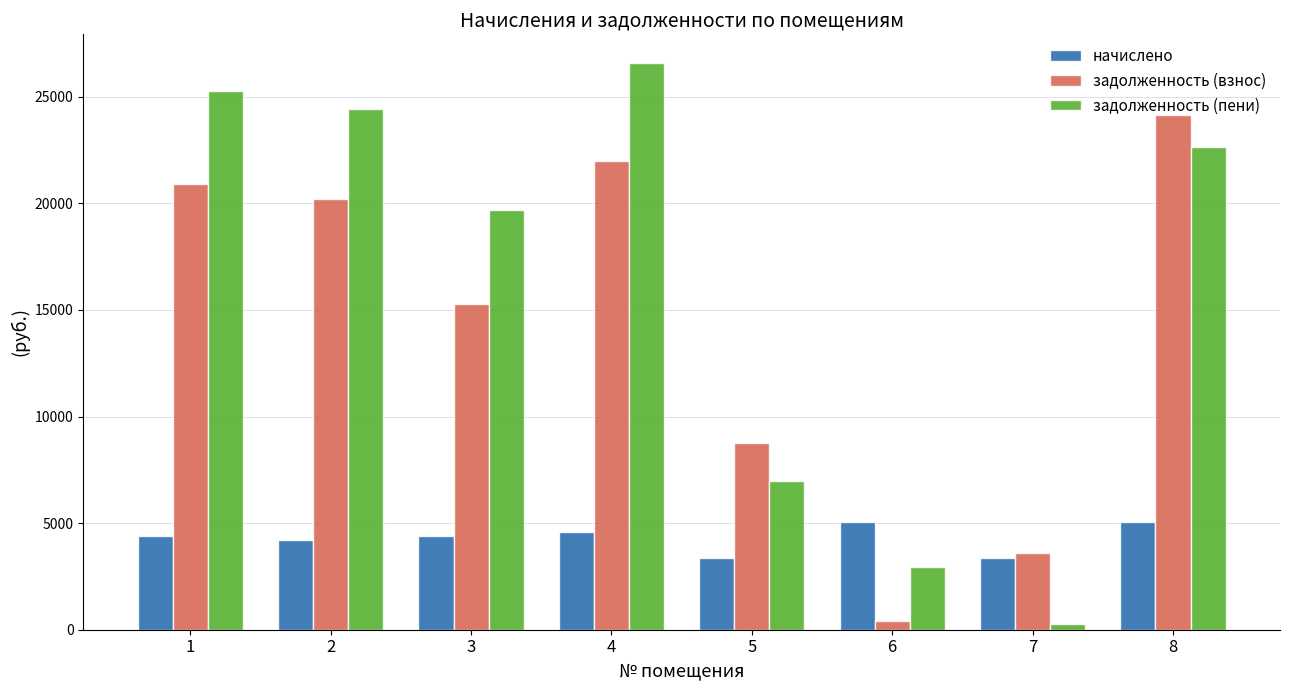

What is the value of the задолженность (пени) bar at the 2nd from the left?

24437.0